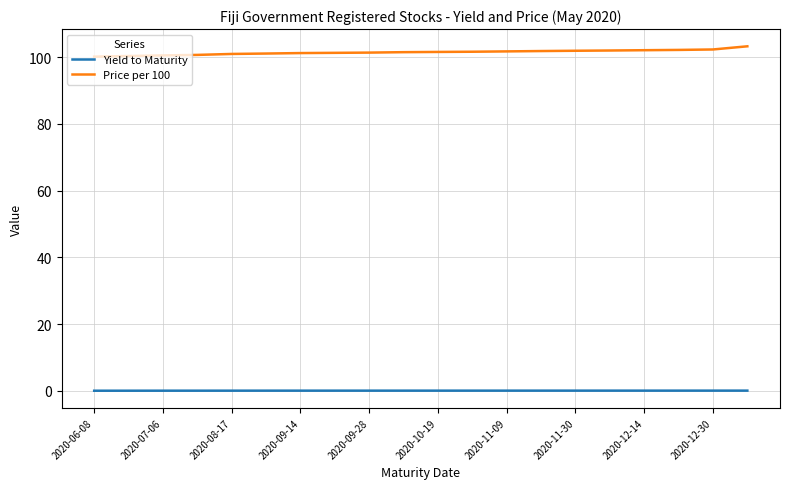

What is the minimum value for Price per 100?

100.1